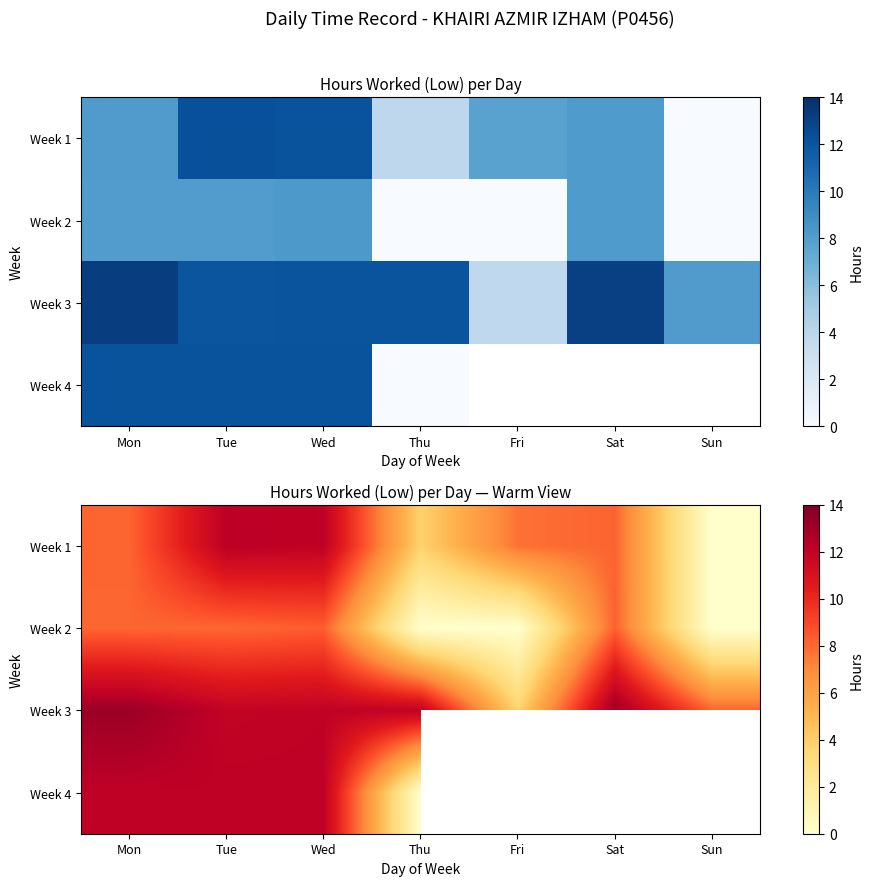

List the series in order of their peak value, lowest first.

Week 2, Week 4, Week 1, Week 3